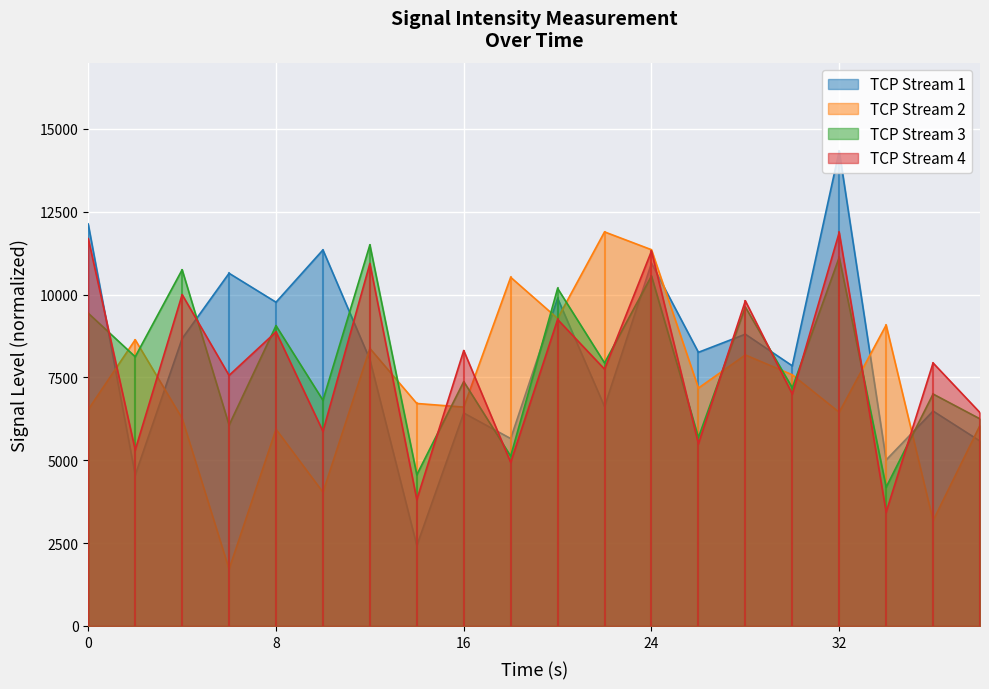

Which series has the widest spread of values?

TCP Stream 1